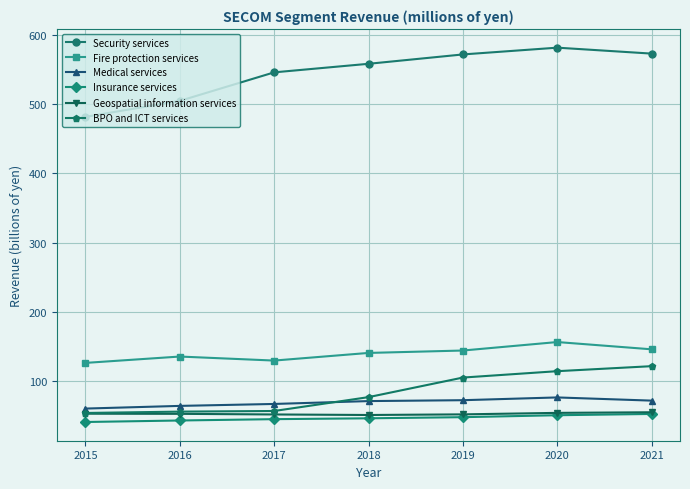

Which series has the largest total across all categories?

Security services